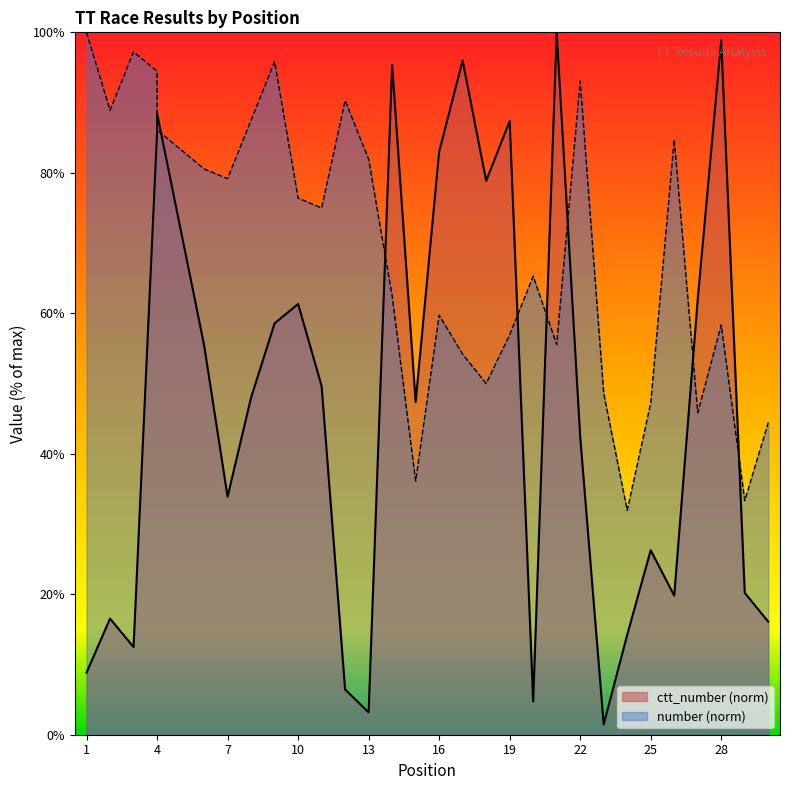

True or false: ctt_number has a value of 95.4 at 14.

True